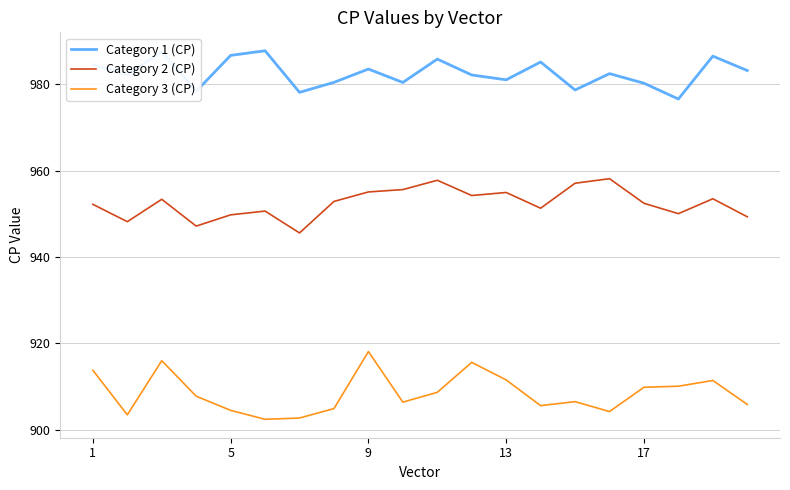

True or false: Category 2 (CP) and Category 1 (CP) intersect in this chart.

False